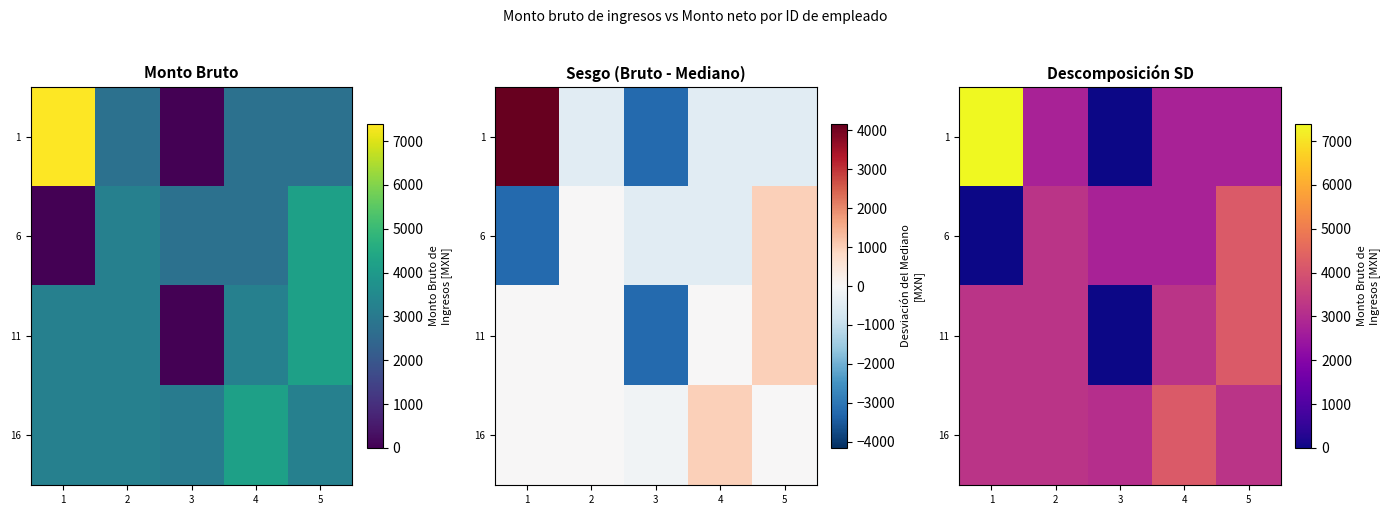

What value does the 1 series have at 5?

2761.0